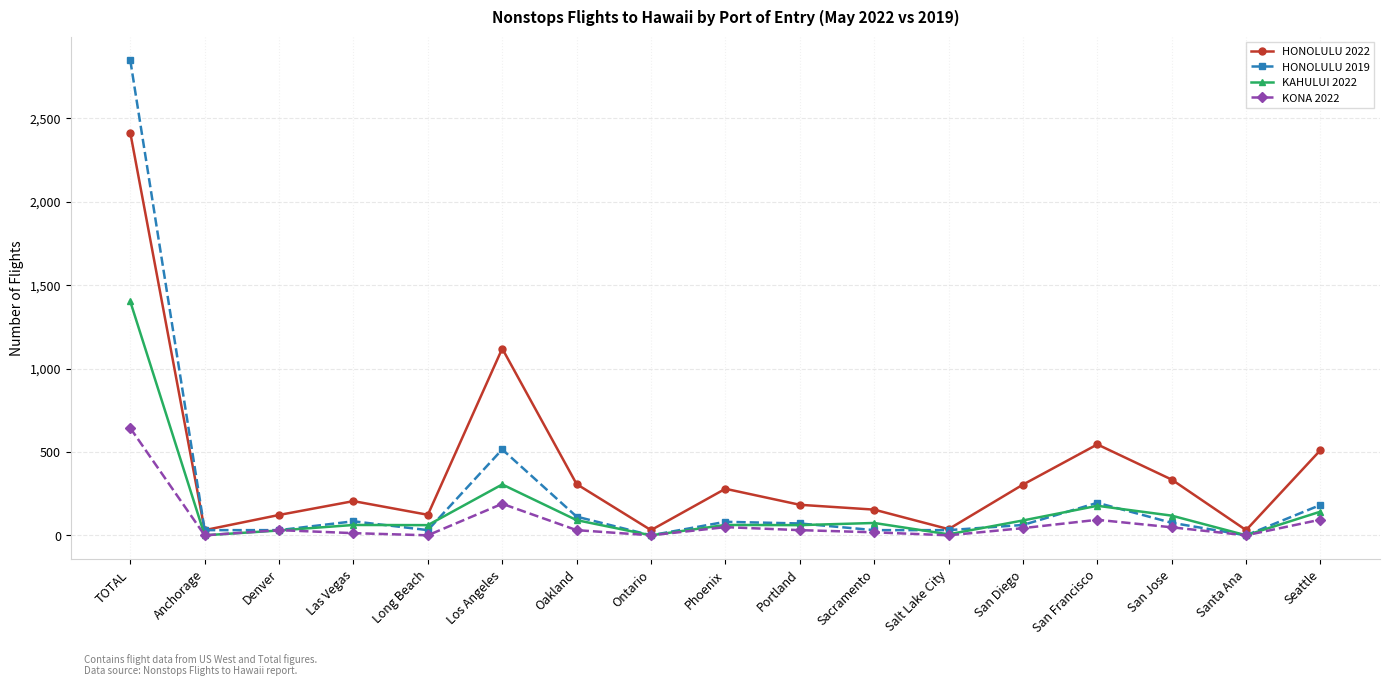

True or false: HONOLULU 2019 has a value of 195 at San Francisco.

True